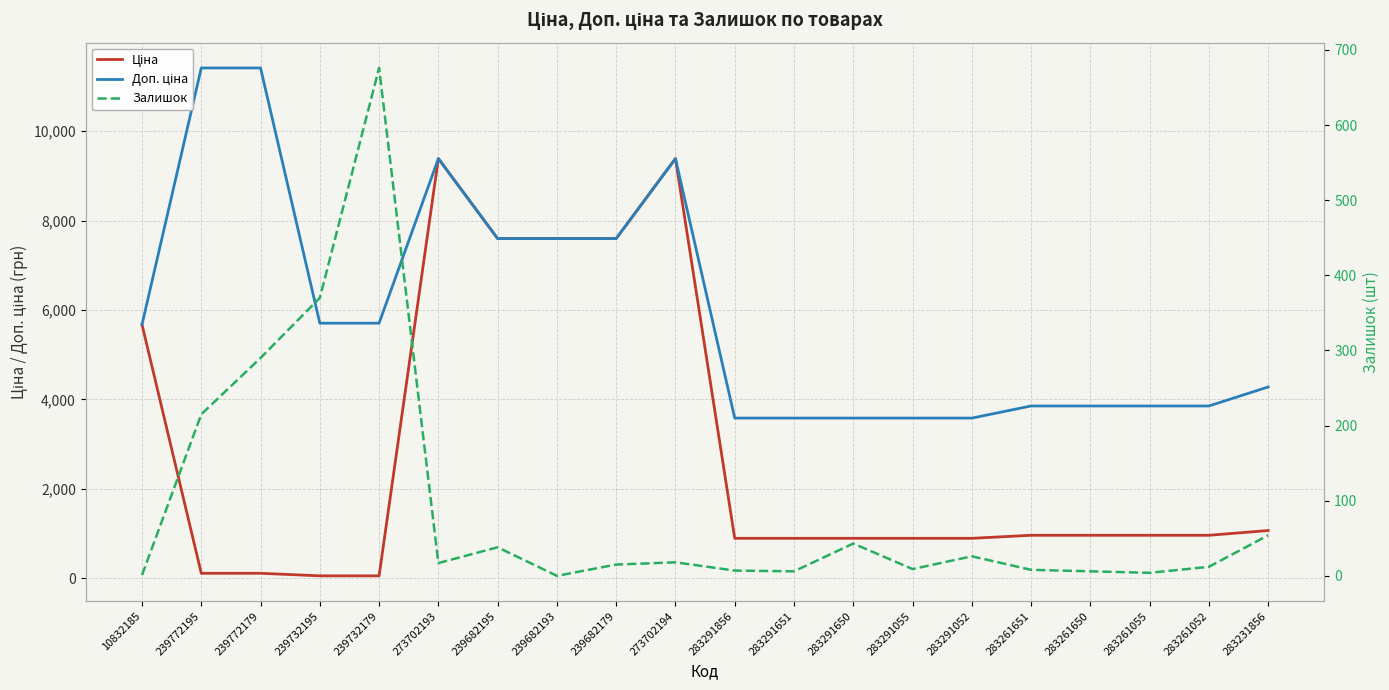

What value does the Ціна series have at 273702193?

9384.0